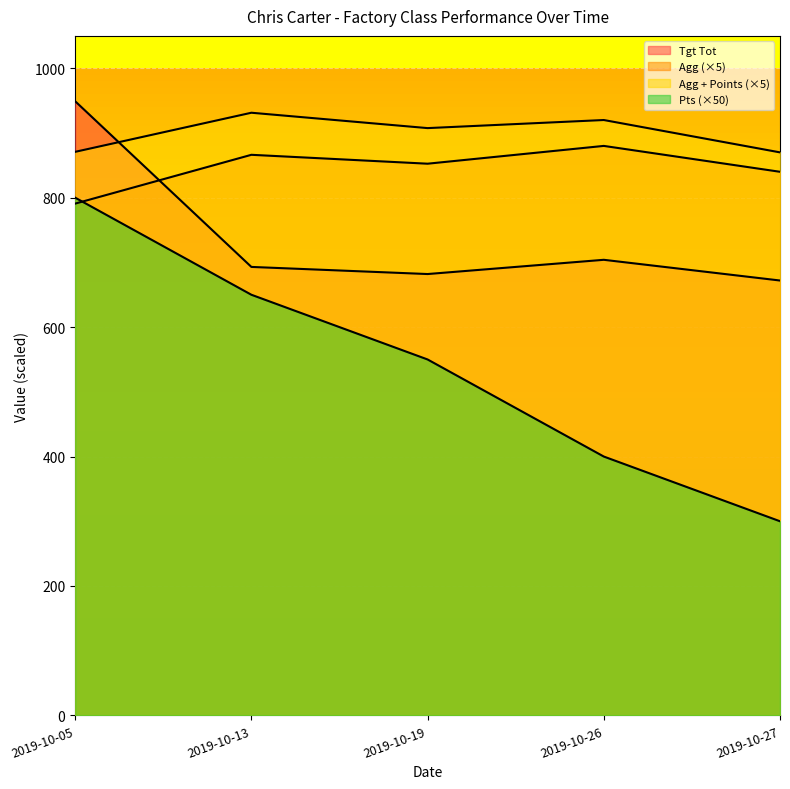

Rank the series by their maximum value, from highest to lowest.

Tgt Tot, Agg + Points, Agg, Pts